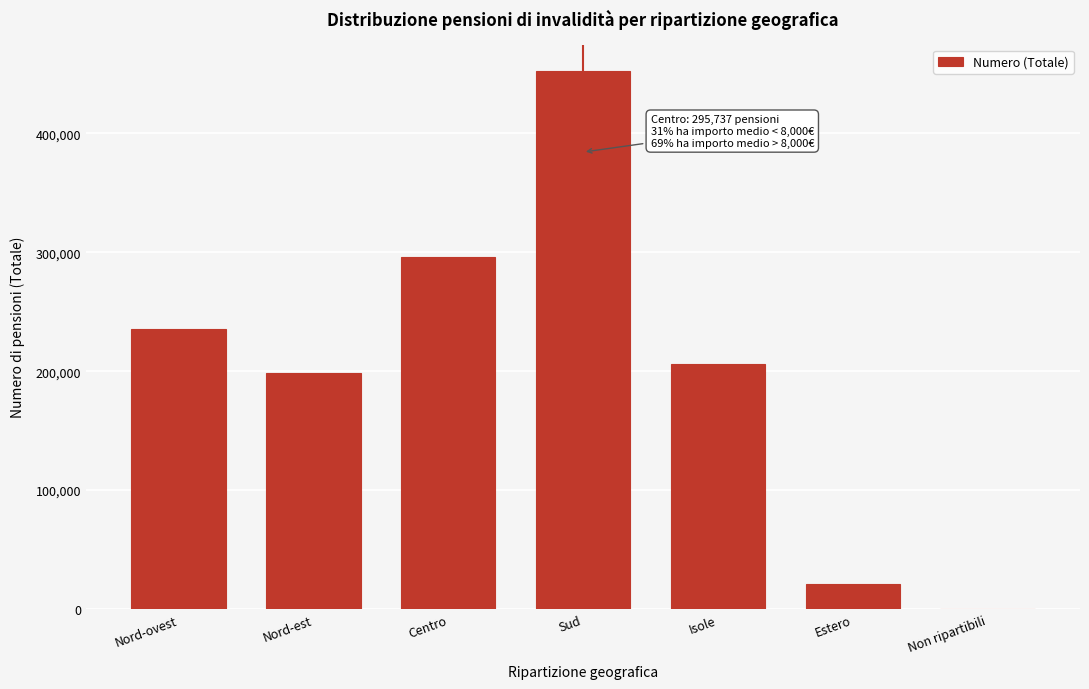

Reading left to right, what are all the values shown in this chart?

Nord-ovest=235455	Nord-est=198513	Centro=295737	Sud=452139	Isole=205967	Estero=20691	Non ripartibili=2